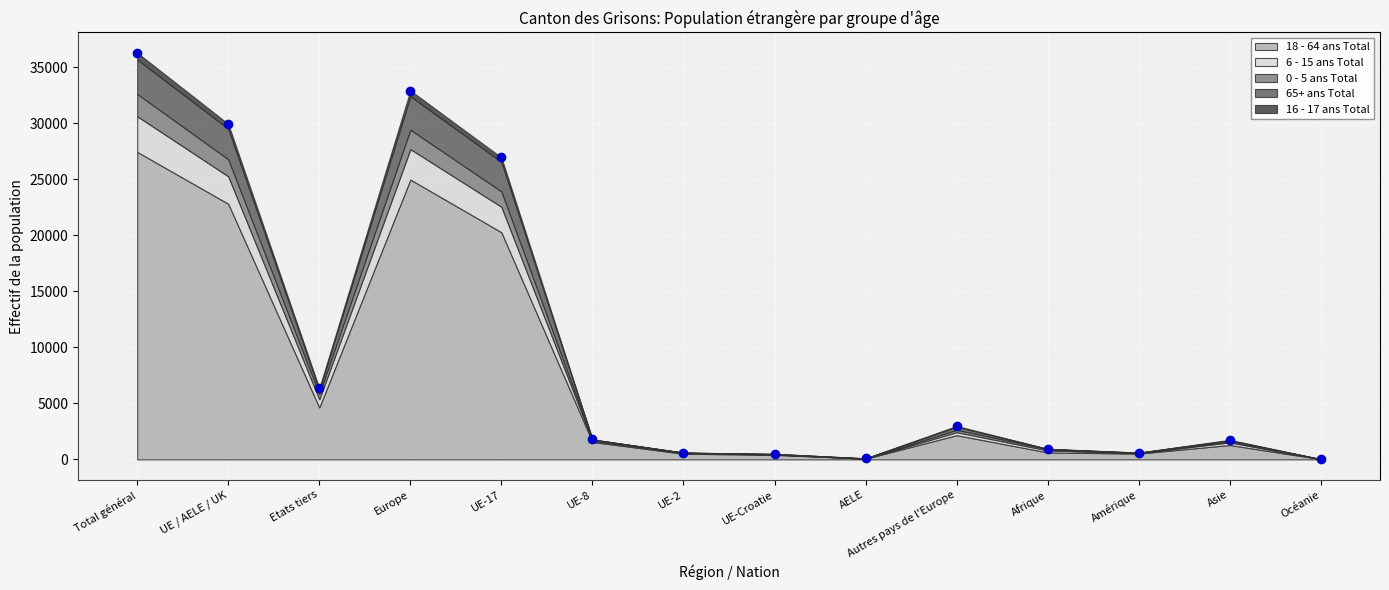

Which category has the lowest value in the 0 - 5 ans Total series?

Océanie